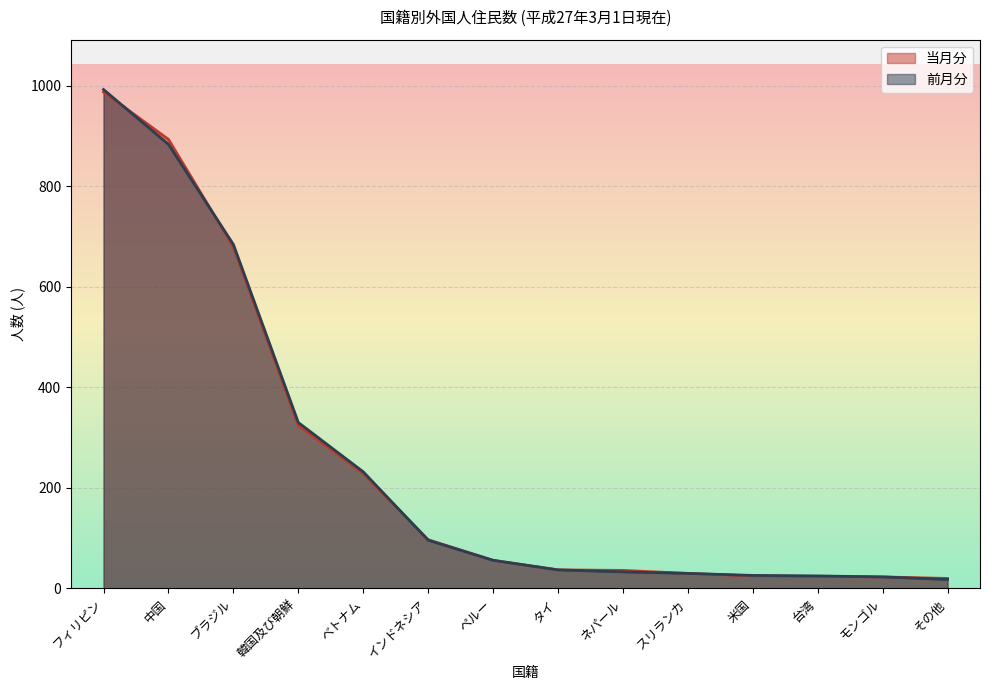

Which series has the largest range (max minus min)?

前月分